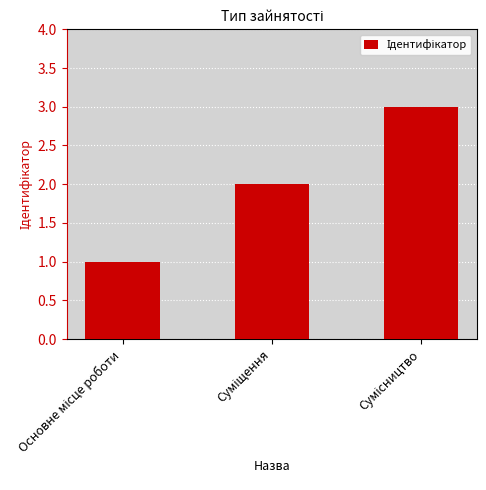

Does the chart contain any negative values?

No